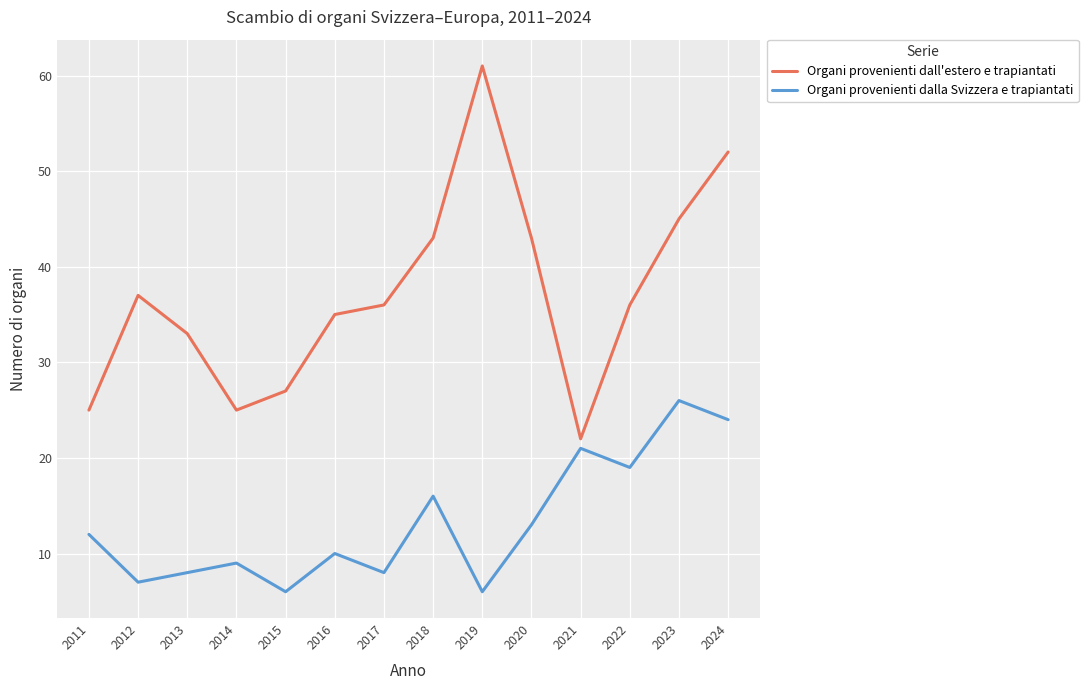

Is the value of Organi provenienti dalla Svizzera e trapiantati at 2012 greater than the value of Organi provenienti dall'estero e trapiantati at 2019?

No